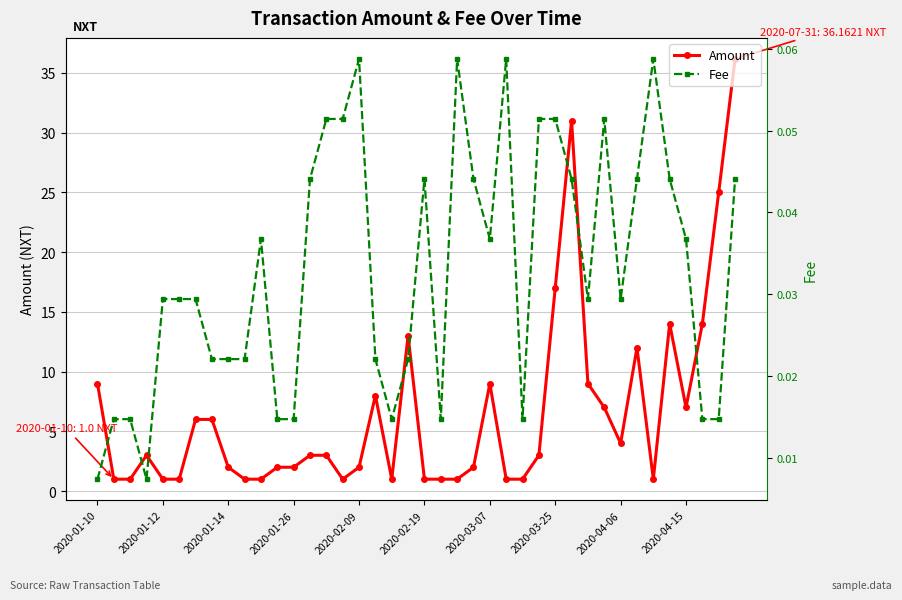

What is the lowest value of the Amount series?

1.0